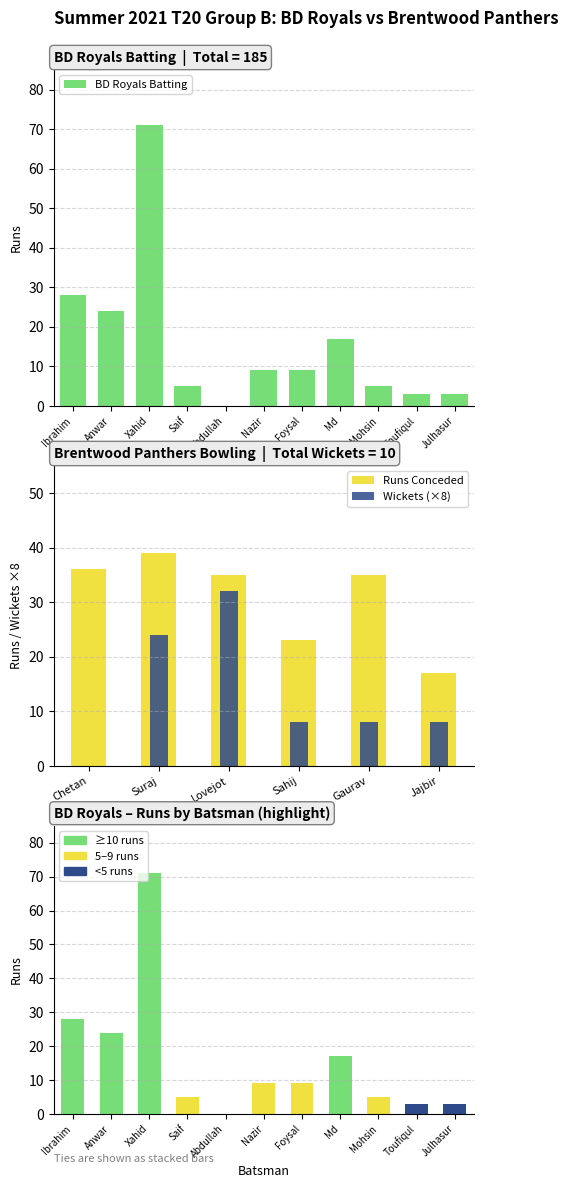

Reading left to right, transcribe all the data shown in this chart.

28	24	71	5	0	9	9	17	5	3	3